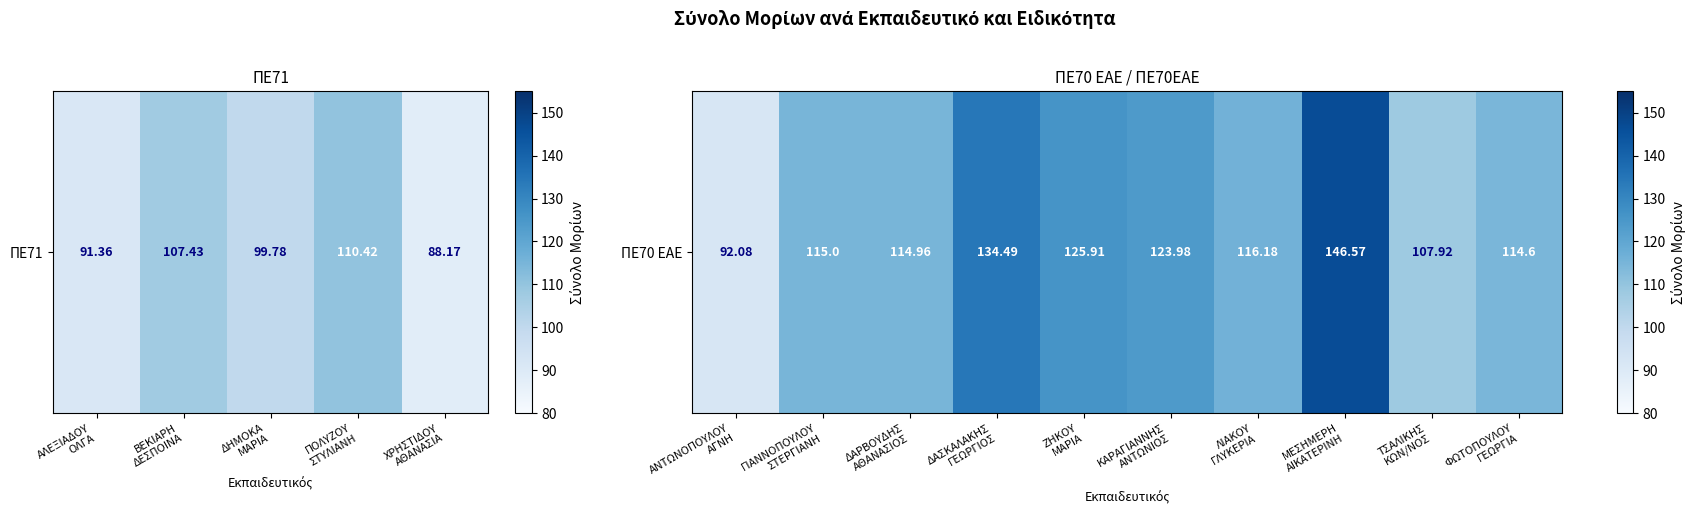

What is the greatest value displayed?

146.6